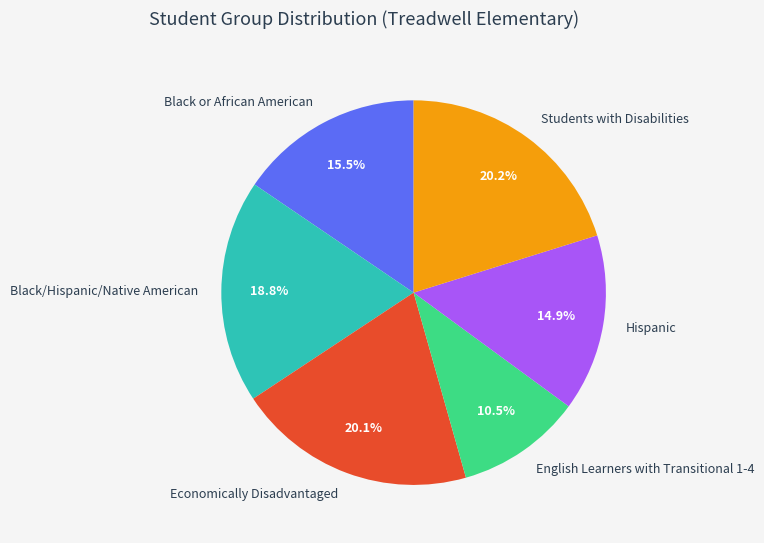

To the nearest percent, what percentage of the pie is Economically Disadvantaged?

20%